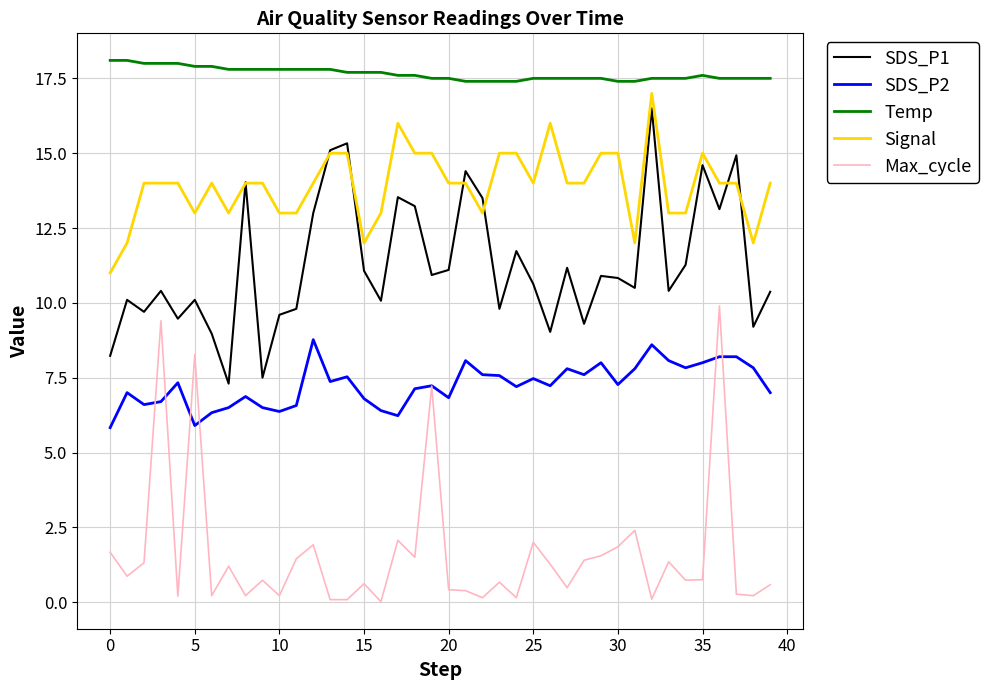

What is the greatest value displayed?

18.1